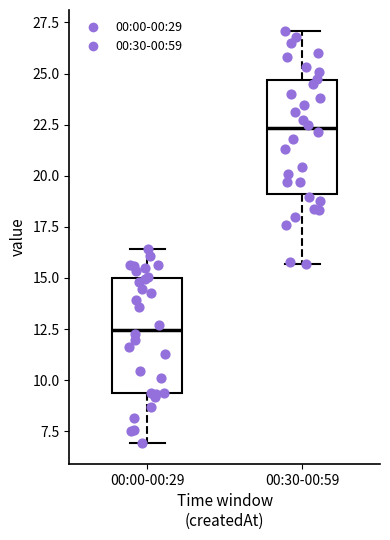

Reading left to right, transcribe this box plot: for each box, give where its median line is, the range the box spans, and where its two whiskers end, as read against the y-axis. The values are not printed on the chart, so give them approximately, as read against the axis.

00:00-00:29: median 12.5, box 9.5 to 15.0, whiskers 7.0 to 16.5
00:30-00:59: median 22.5, box 19.0 to 24.5, whiskers 15.5 to 27.0